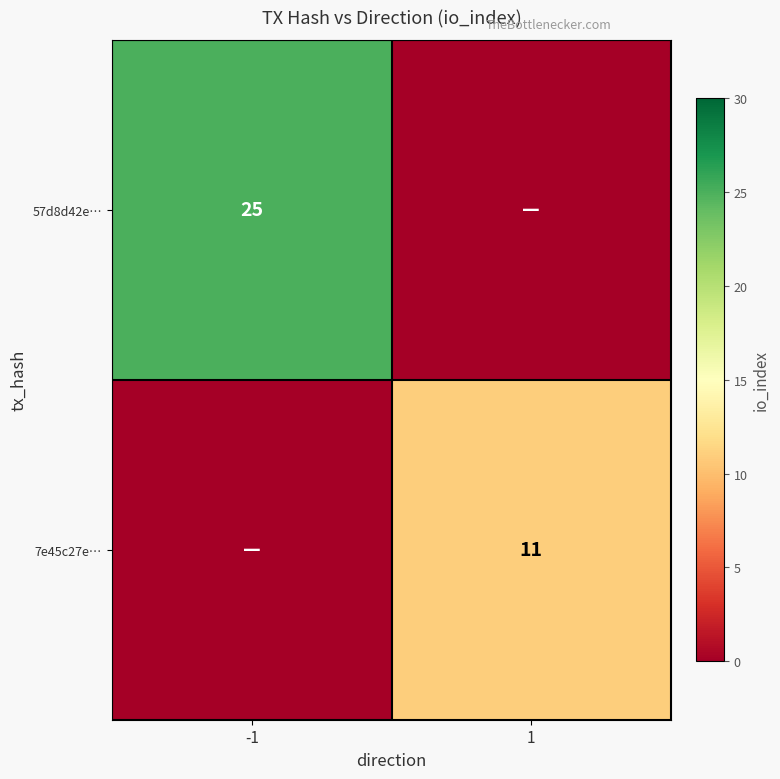

Is it true that 57d8d42e… equals 15 at -1?

False